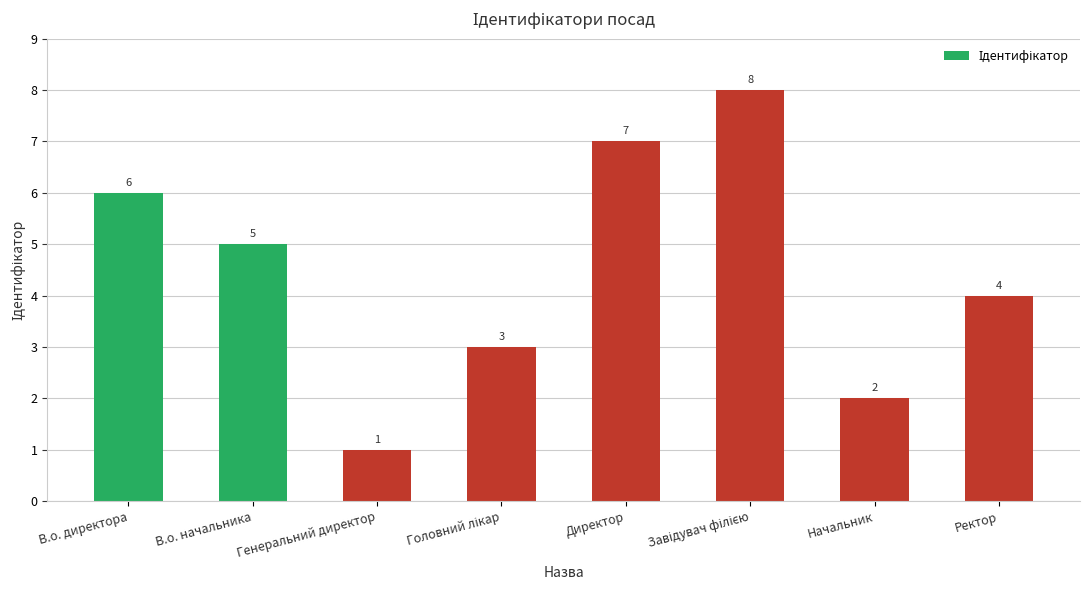

What is the label of the 5th bar from the left?

Директор